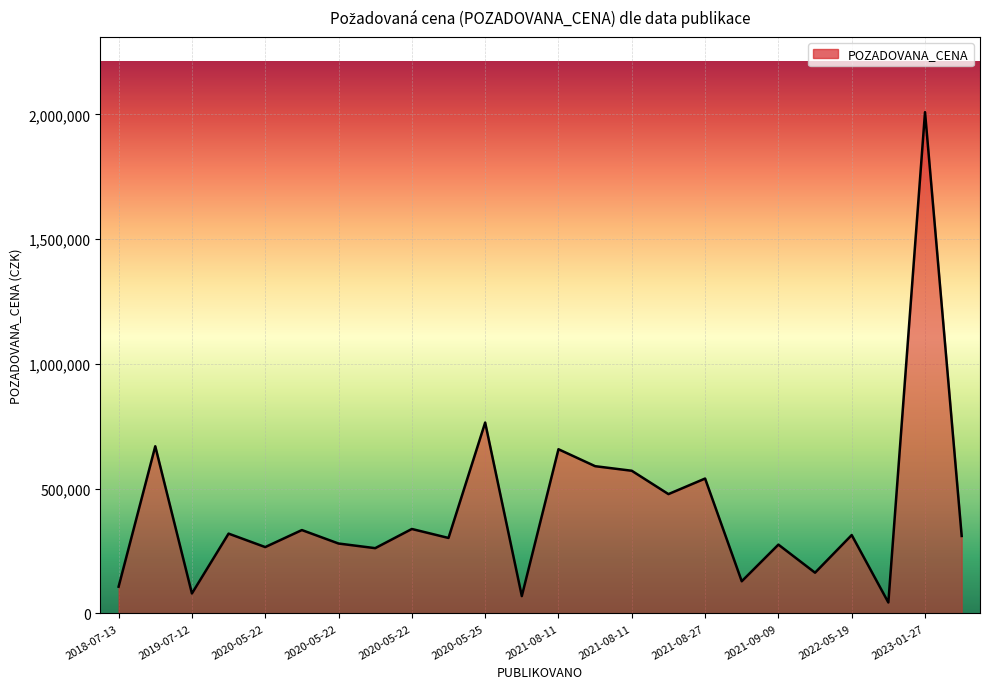

What is the difference between the maximum and minimum values?

1965450